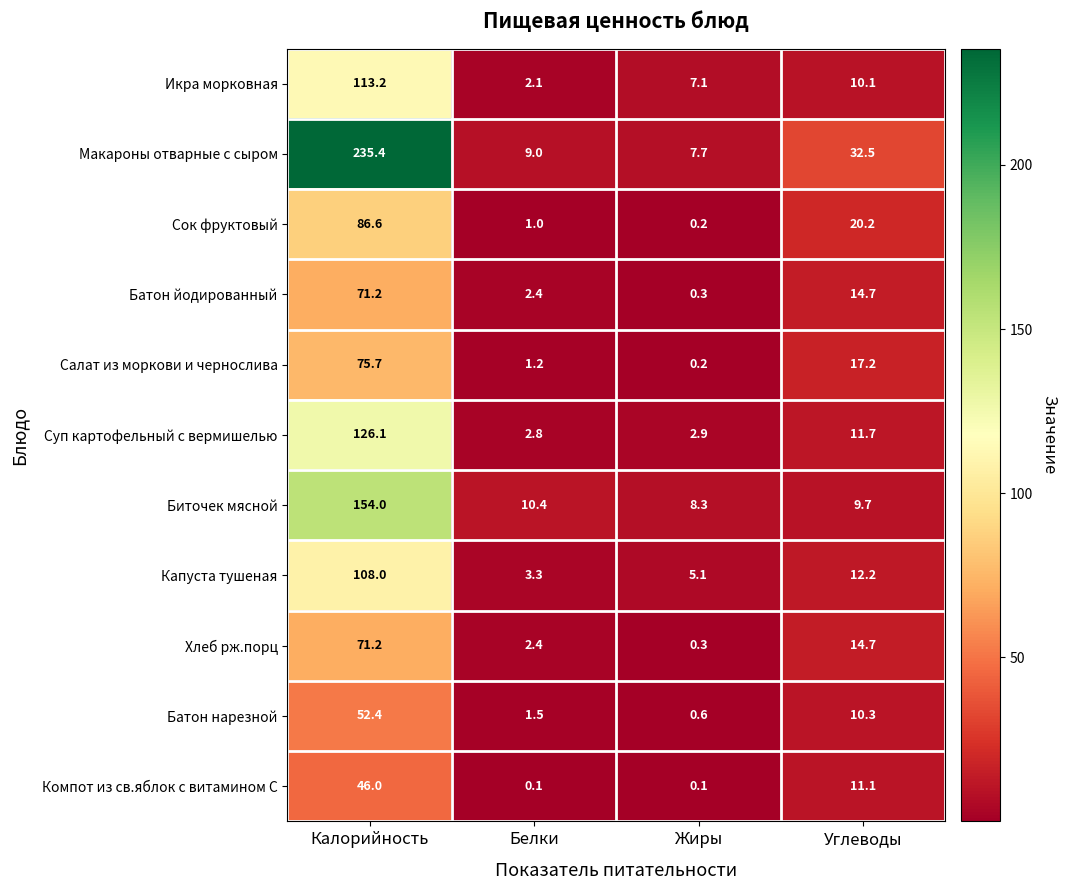

What is the difference between the Компот из св.яблок с витамином С values at Углеводы and Жиры?

11.0